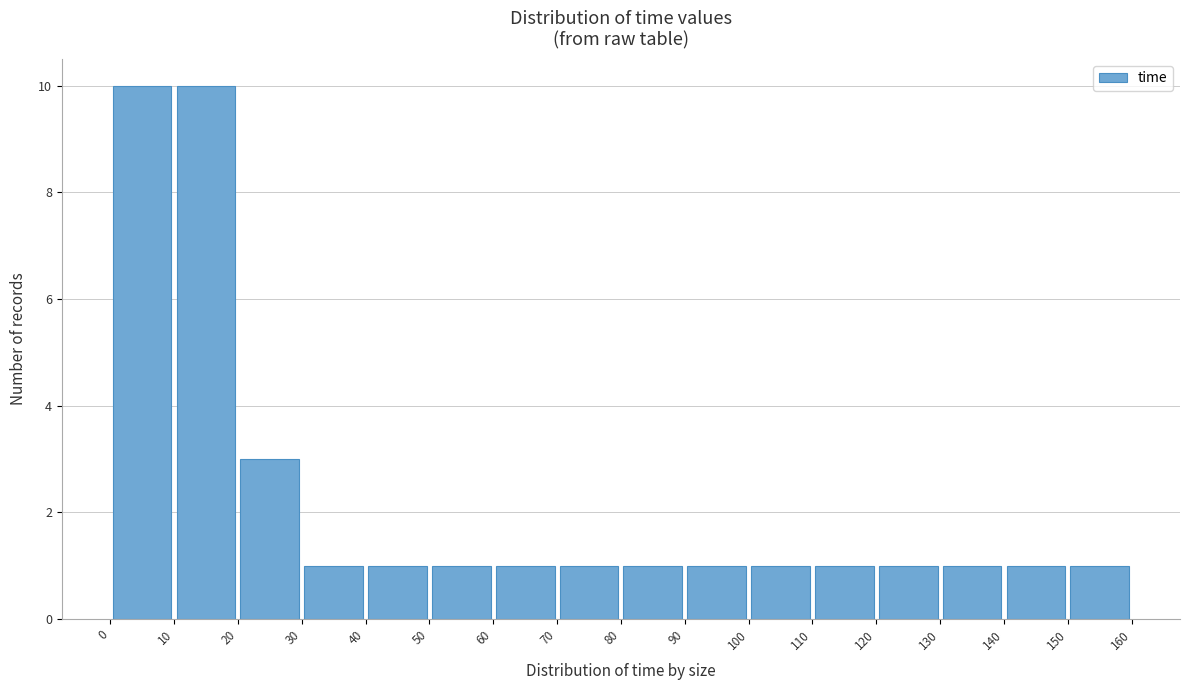

Reading left to right, list every bar in this chart as the range it spans on the x-axis followed by its height. The values are not printed on the chart, so give them approximately, as read against the axis.

0 to 10: 10
10 to 20: 10
20 to 30: 3
30 to 40: 1
40 to 50: 1
50 to 60: 1
60 to 70: 1
70 to 80: 1
80 to 90: 1
90 to 100: 1
100 to 110: 1
110 to 120: 1
120 to 130: 1
130 to 140: 1
140 to 150: 1
150 to 160: 1